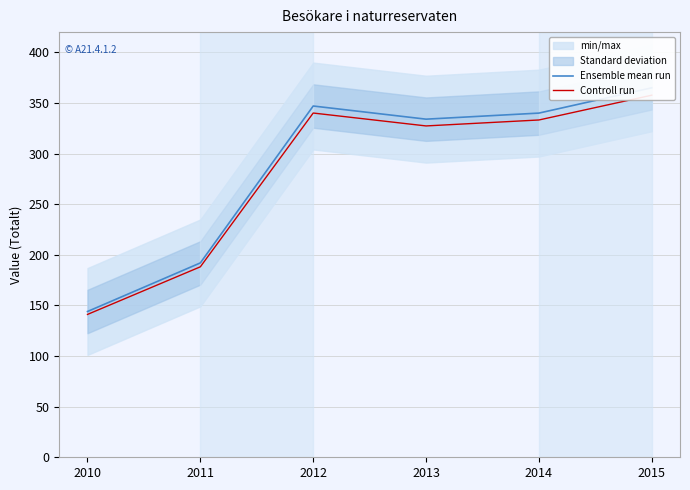

List the labels in order of Controll run value, smallest first.

2010, 2011, 2013, 2014, 2012, 2015